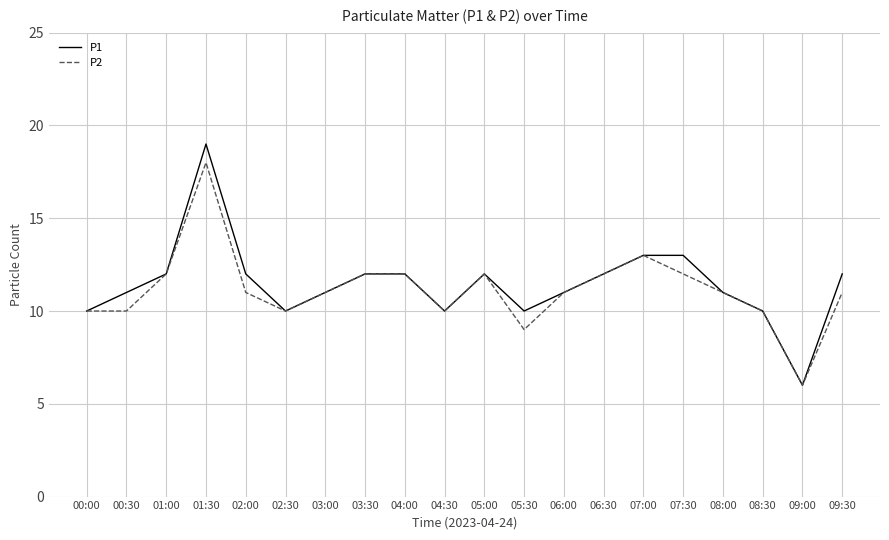

What is the difference between the second highest and minimum values in the P1 series?

7